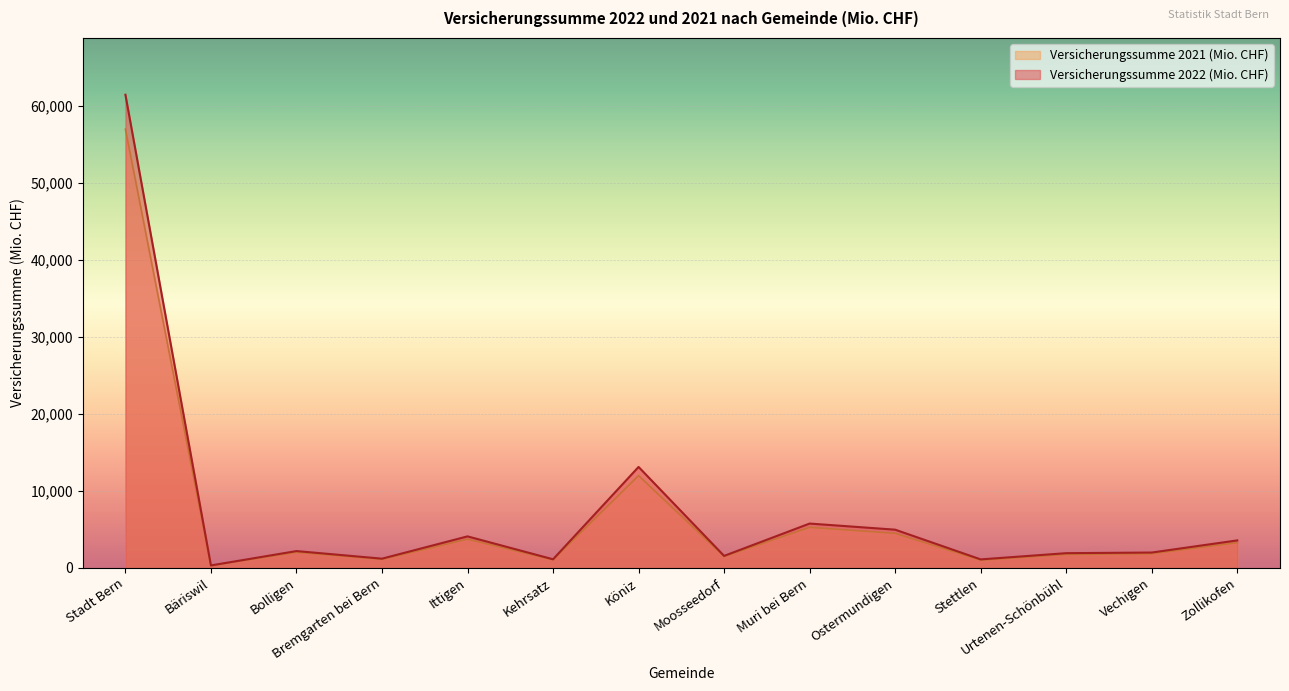

What is the total value across all series at Köniz?

25122.2